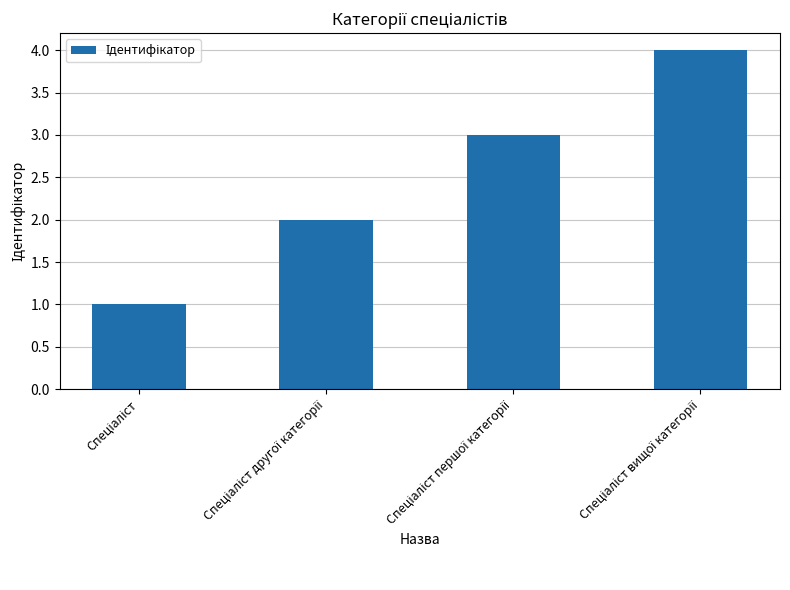

What is the sum of all values?

10